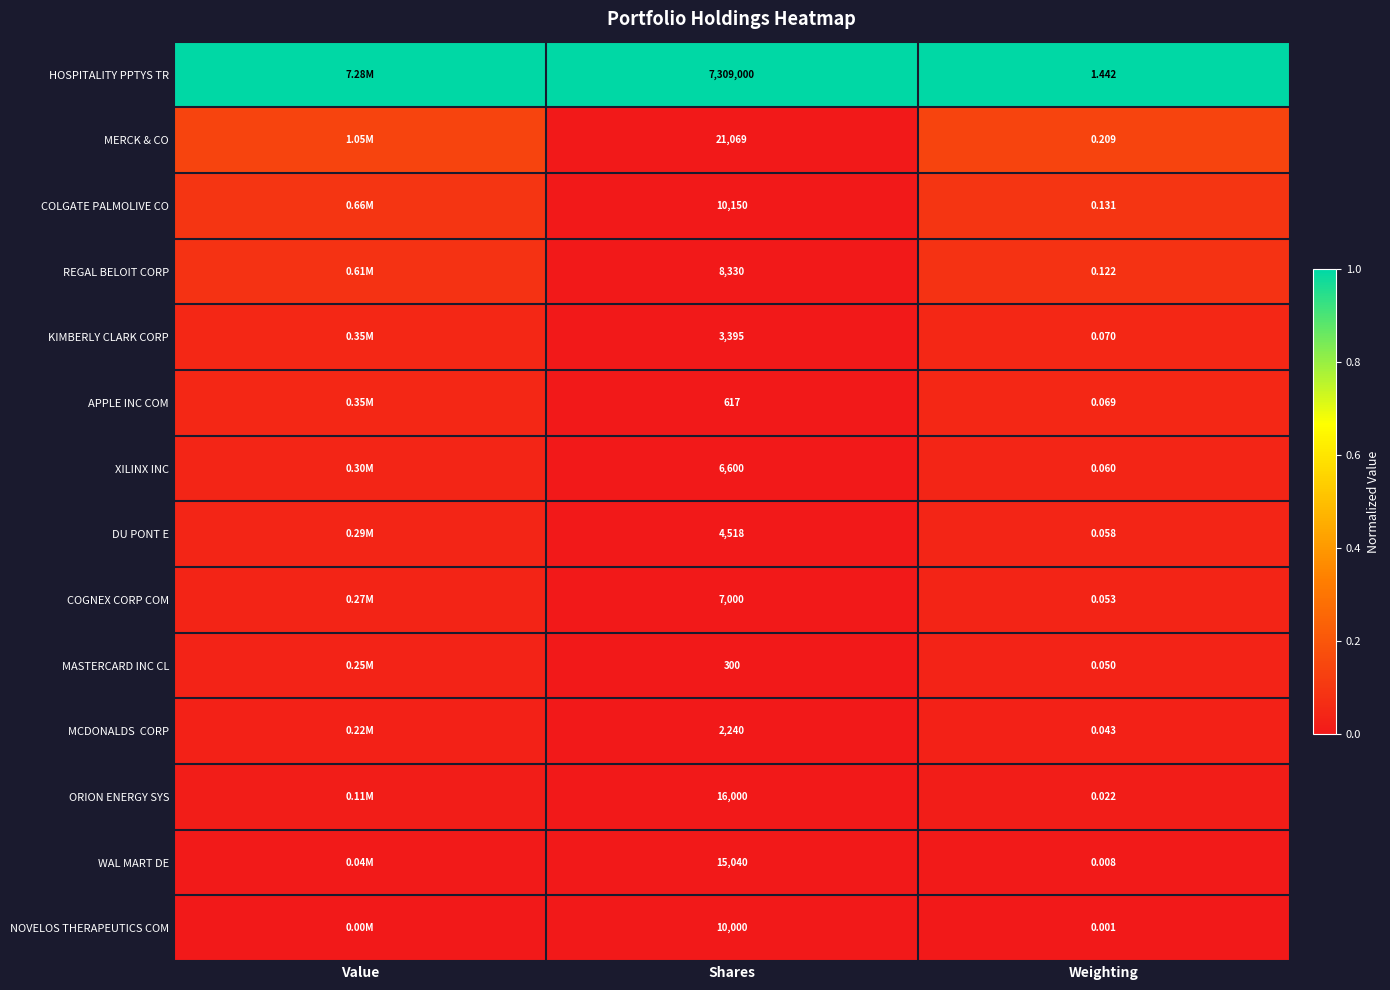

What is the spread (max minus min) of values at Value?

1.0